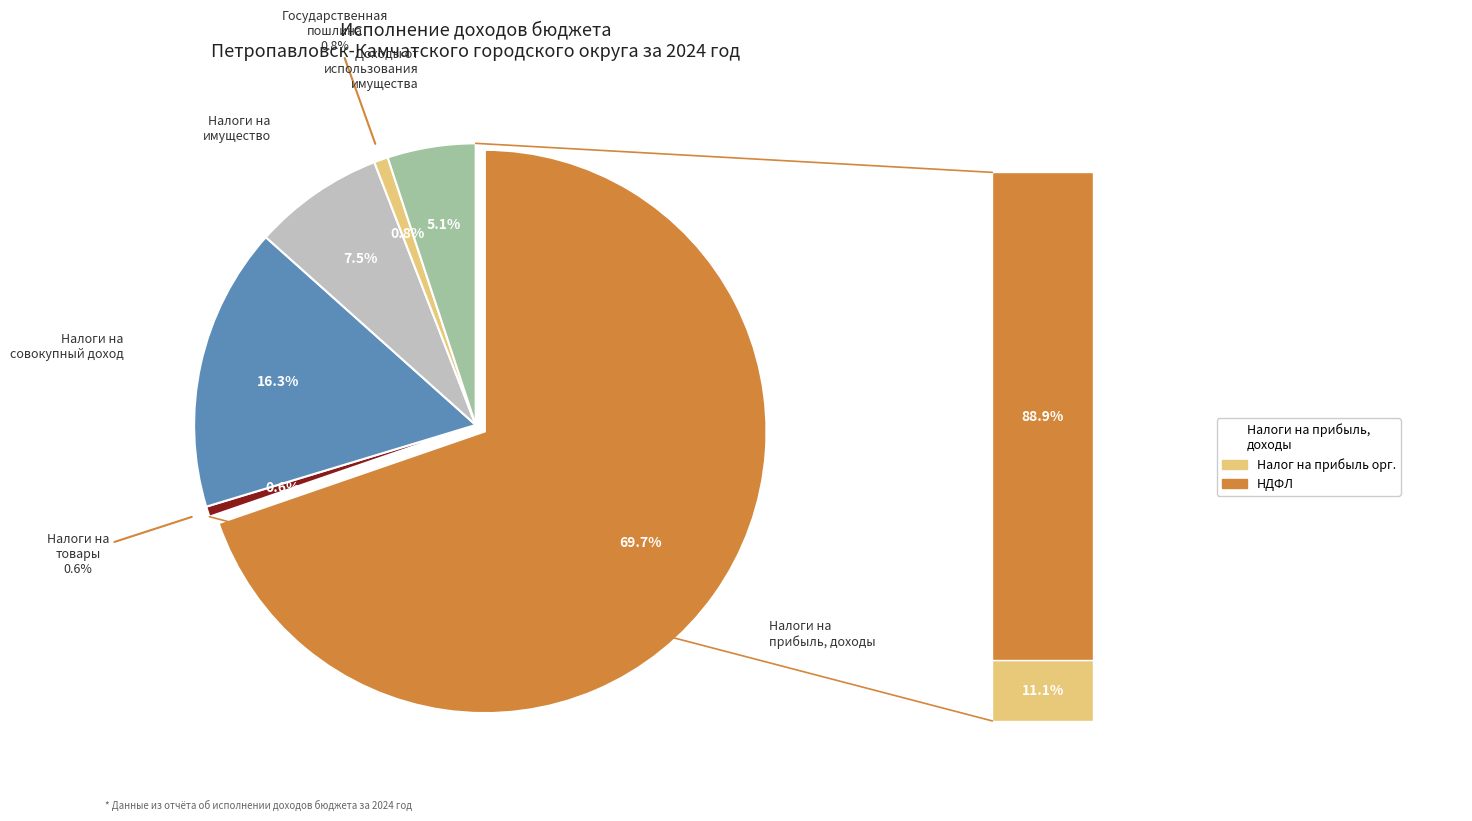

Which has a higher value, Налоги на товары (работы, услуги) or Государственная пошлина?

Государственная пошлина